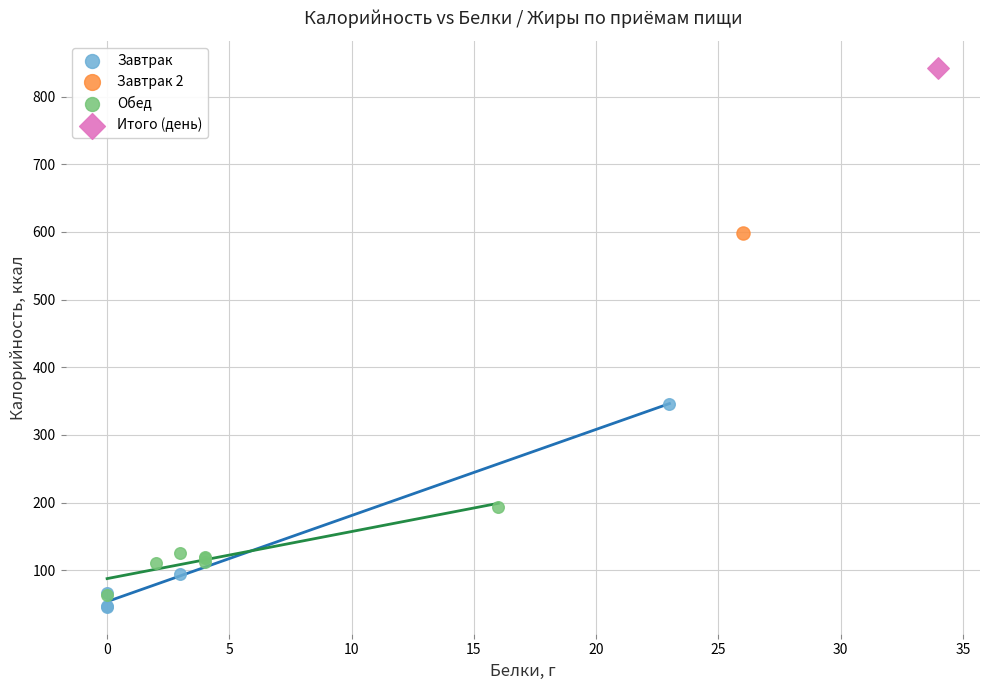

Which series reaches the maximum Y coordinate?

Итого (день)